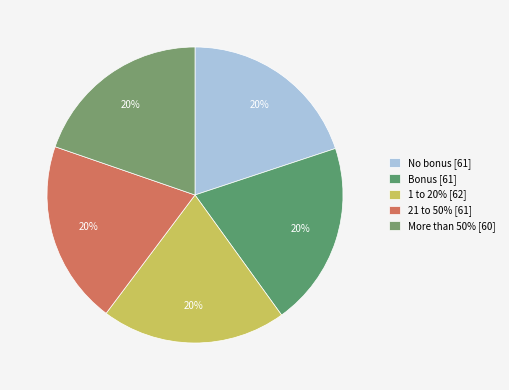

Is there any slice that represents more than half of the pie?

No